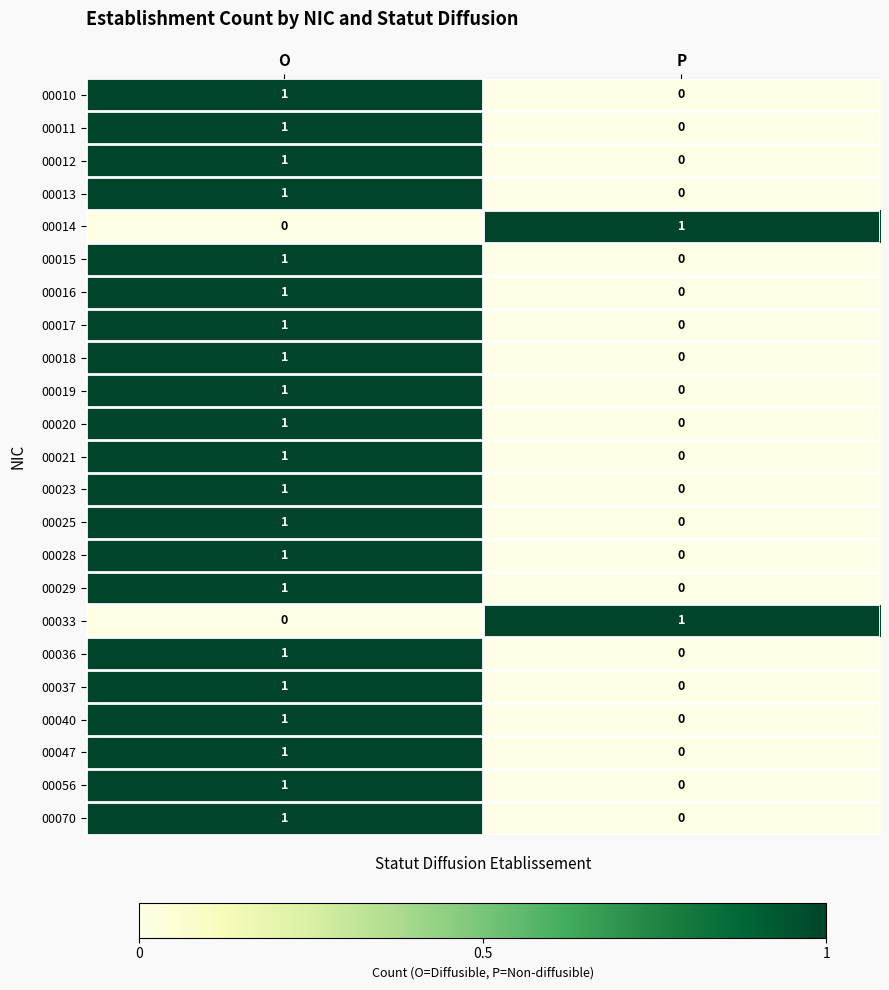

At which category is the sum across all series the highest?

O